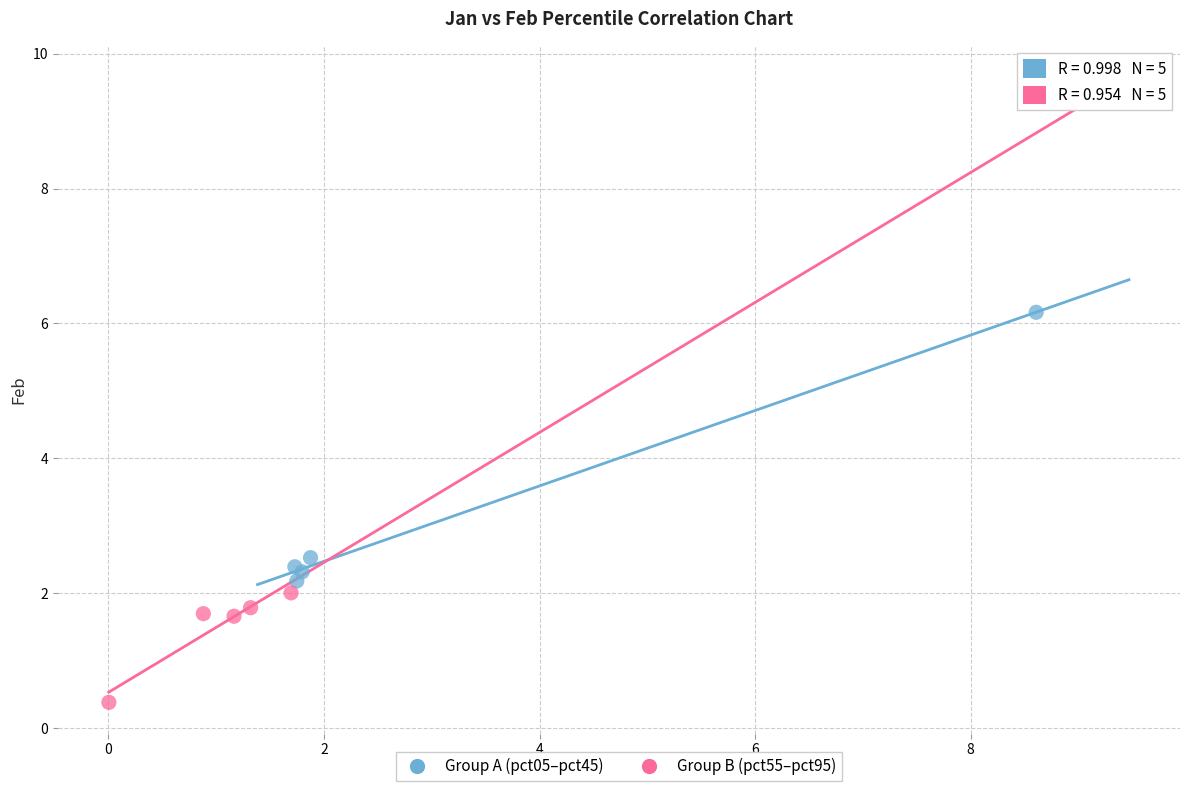

Which series reaches the maximum Y coordinate?

Group A (pct05–pct45)